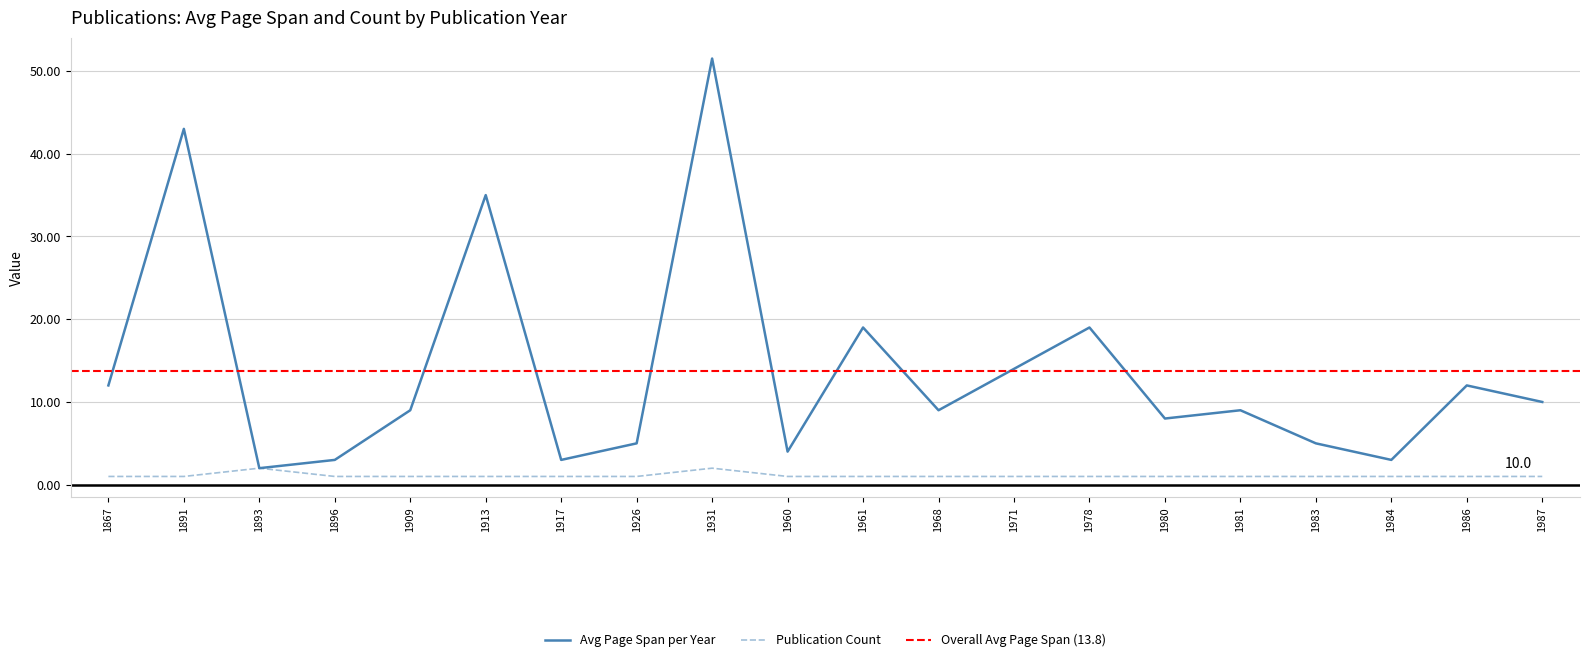

Where is Publications per Year nearest to the value 1?

1867